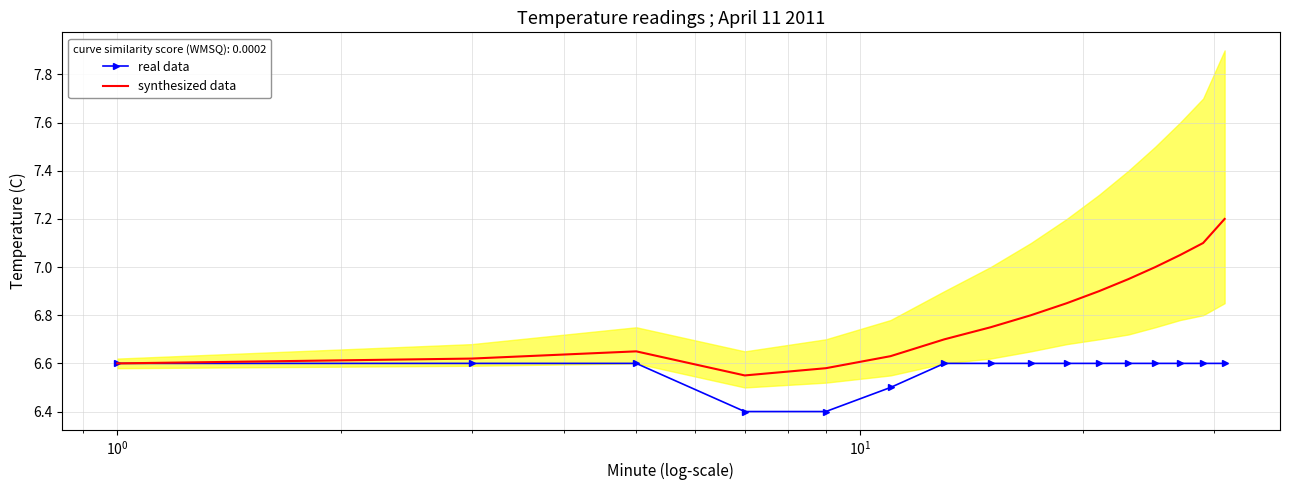

What is the value of the synthesized data point at the 13th from the left?

7.0